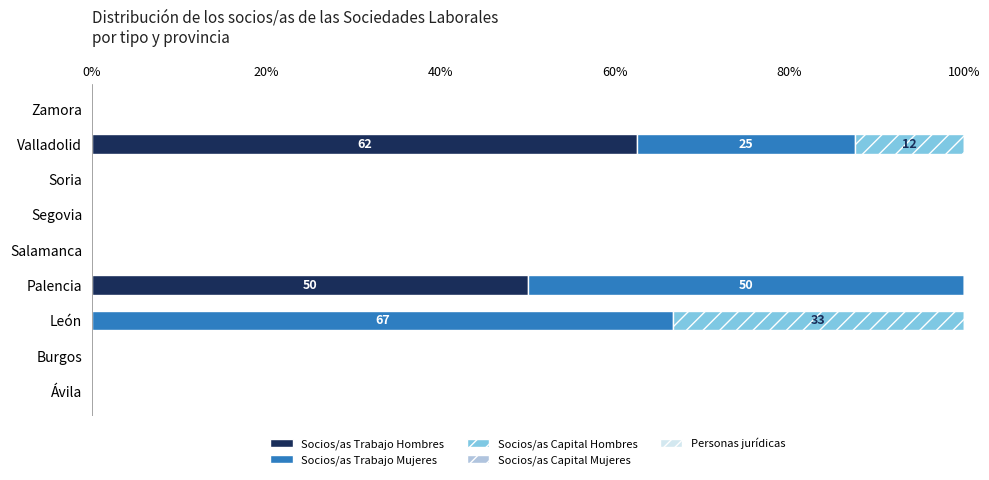

At which label is Socios/as Trabajo Hombres closest to 31?

Palencia